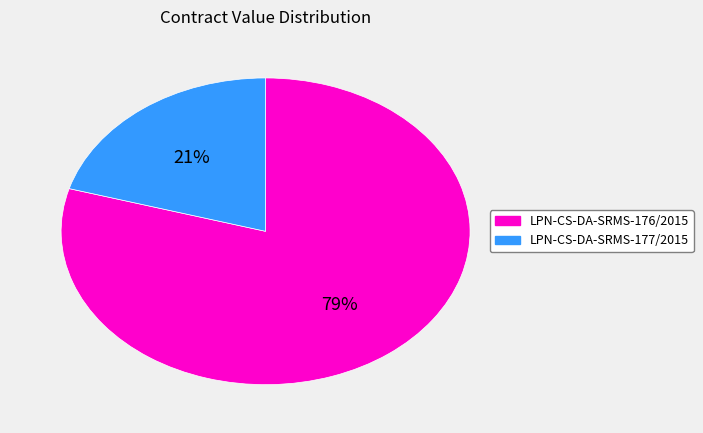

Which has a higher value, LPN-CS-DA-SRMS-177/2015 or LPN-CS-DA-SRMS-176/2015?

LPN-CS-DA-SRMS-176/2015